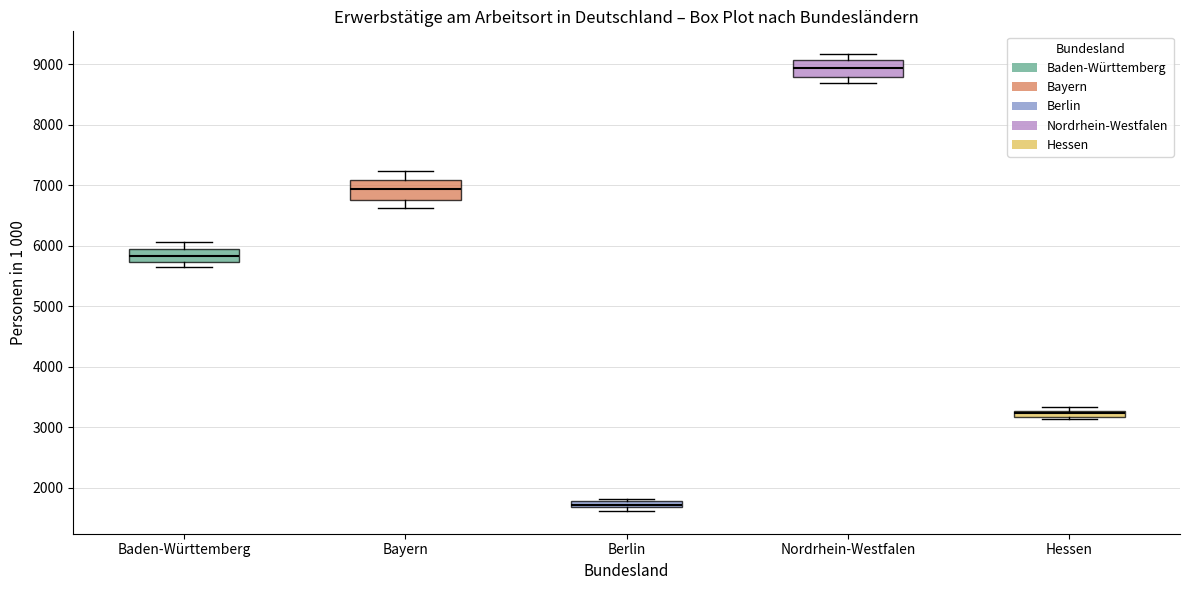

Where does the median line of the box for Bayern sit on the y-axis? The values are not printed on the chart, so give them approximately, as read against the axis.

6900